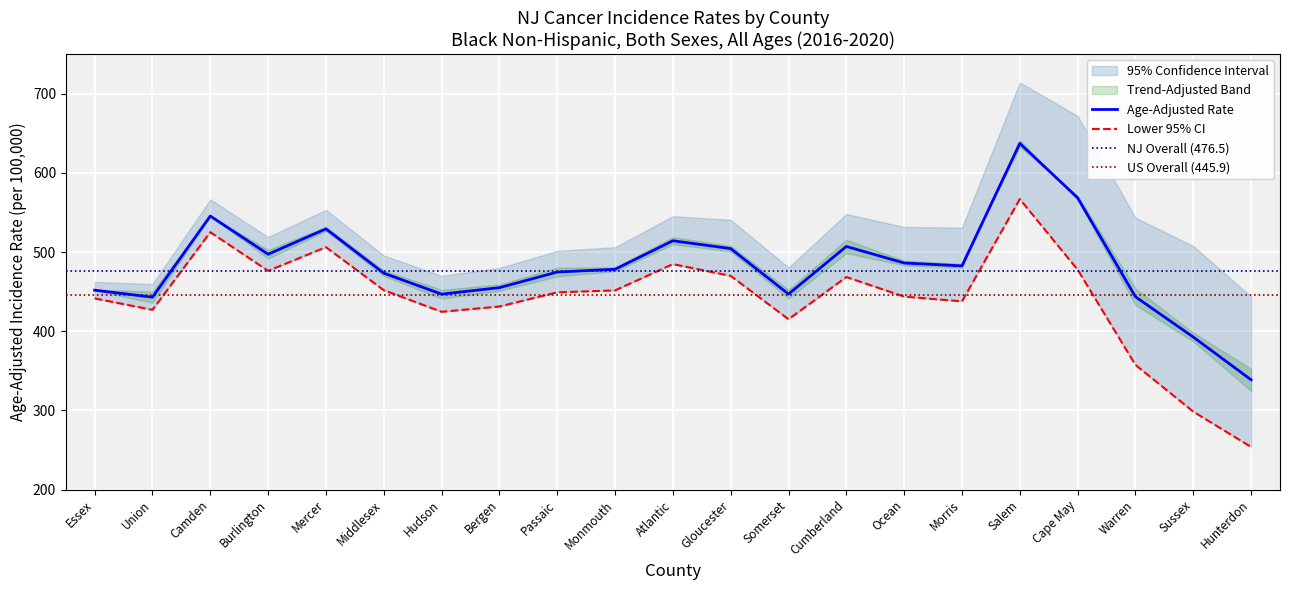

What is the total value across all series at Middlesex?

925.1